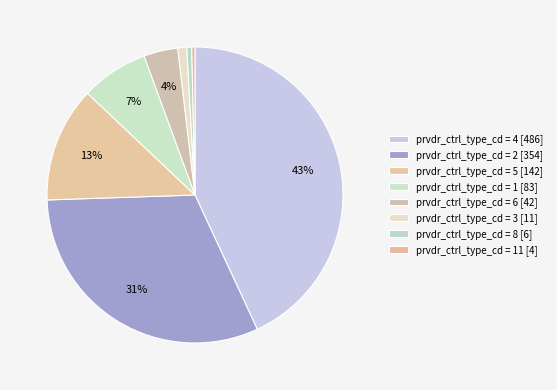

Count the number of slices in the pie.

8